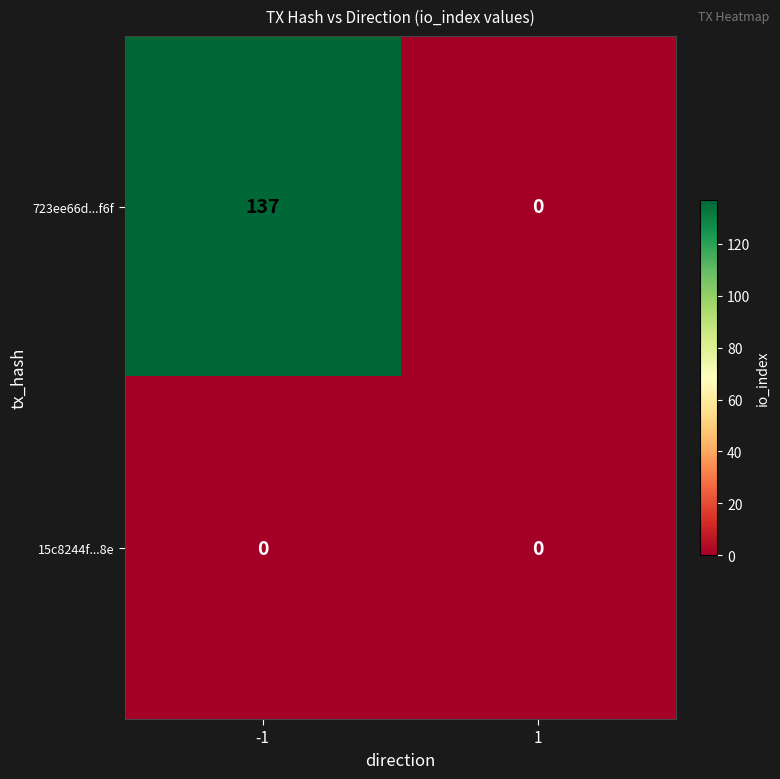

Reading left to right, what are all the values shown in this chart?

723ee66d...f6f: 137	0
15c8244f...8e: 0	0